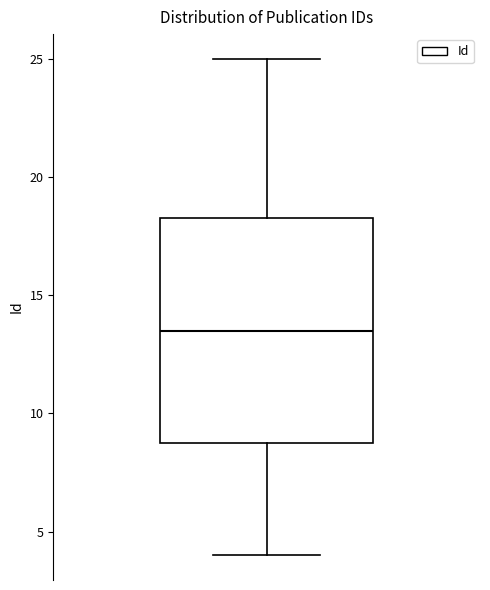

Where is the lower edge of the box on the y-axis? The values are not printed on the chart, so give them approximately, as read against the axis.

9.0